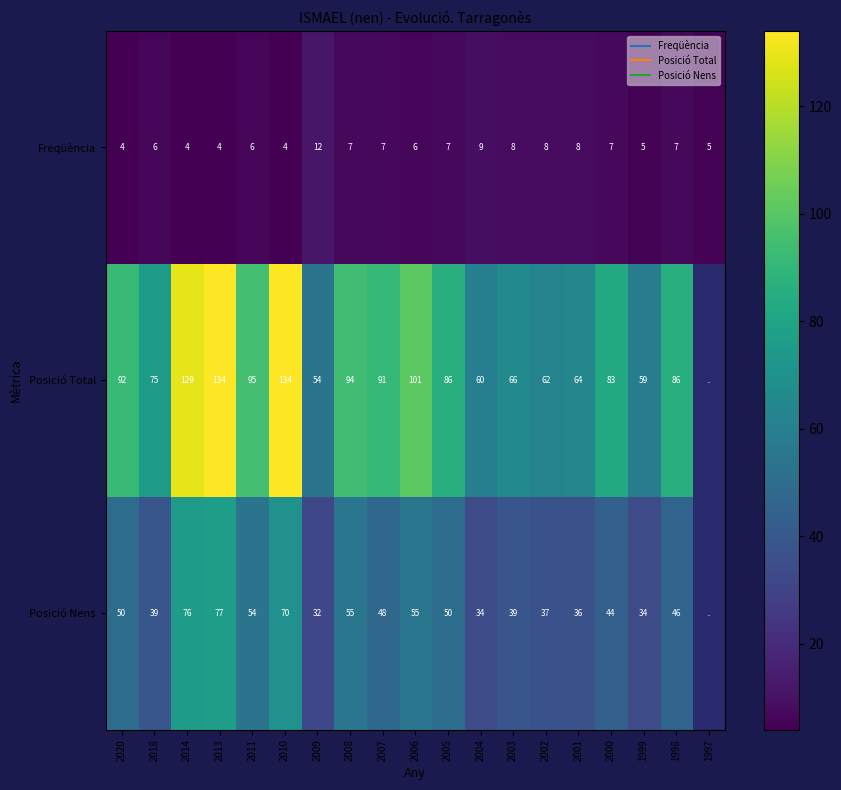

Which series changed the most between 2005 and 1999?

Posició Total